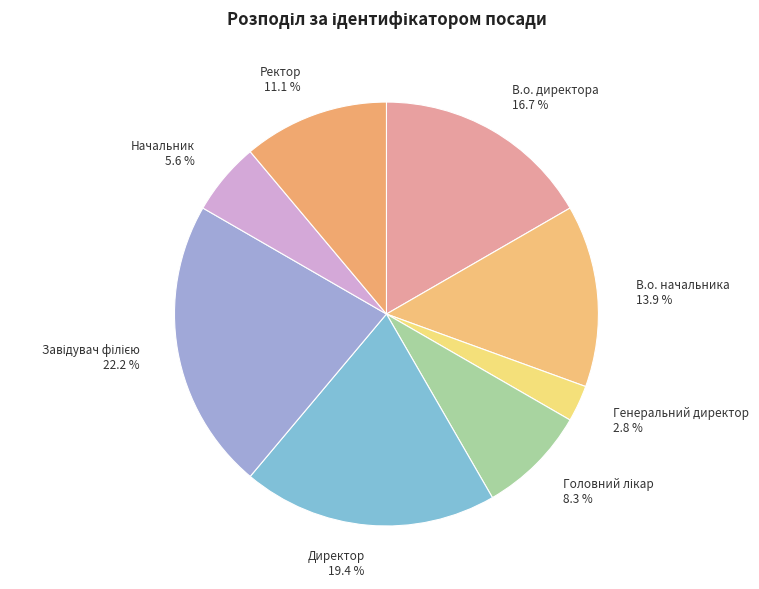

Does any single category account for the majority?

No